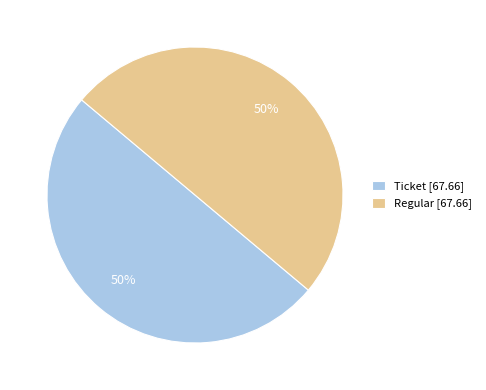

Combined, do Regular [67.66] and Ticket [67.66] account for over 50%?

Yes